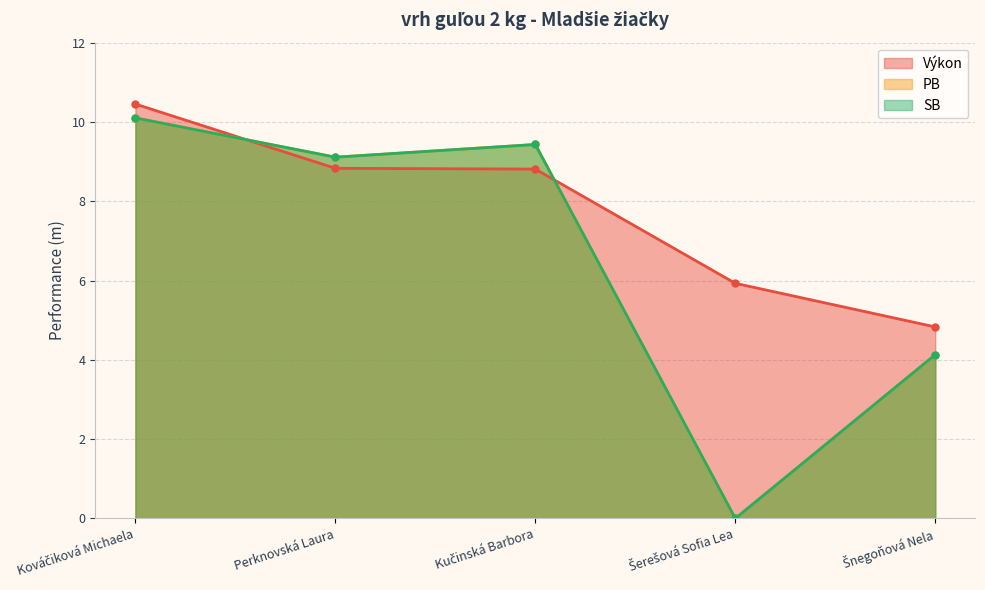

Where does the PB series first go above 9?

Kováčiková Michaela